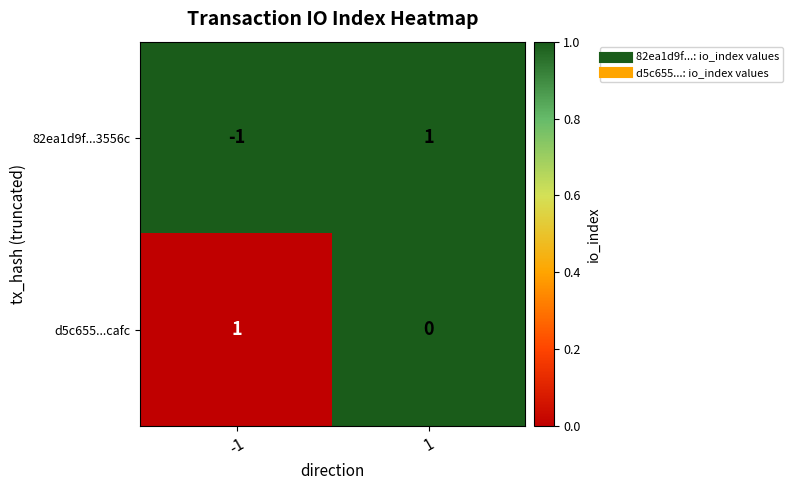

How many values in 82ea1d9f...3556c are above zero?

1